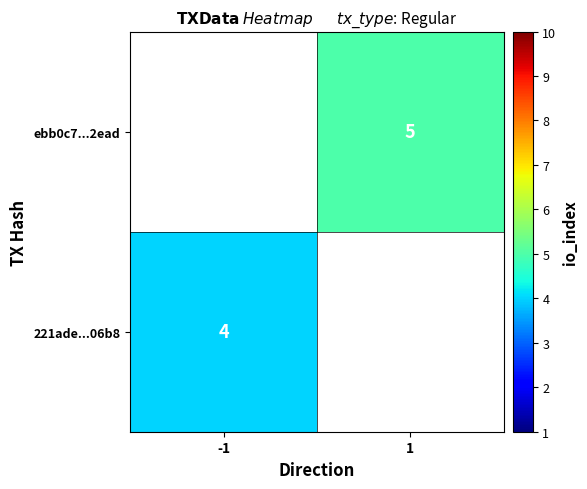

What is the minimum value shown in the chart?

4.0